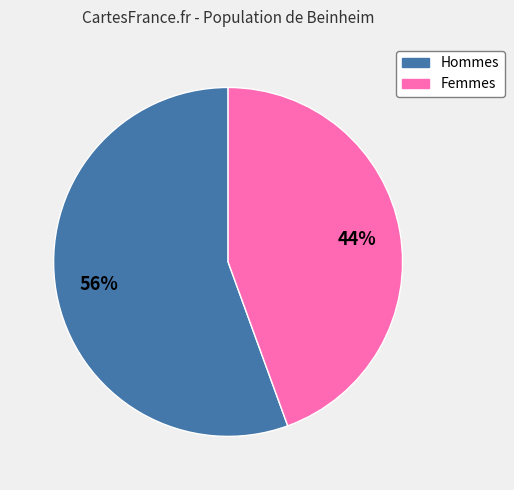

How many slices are in this pie chart?

2